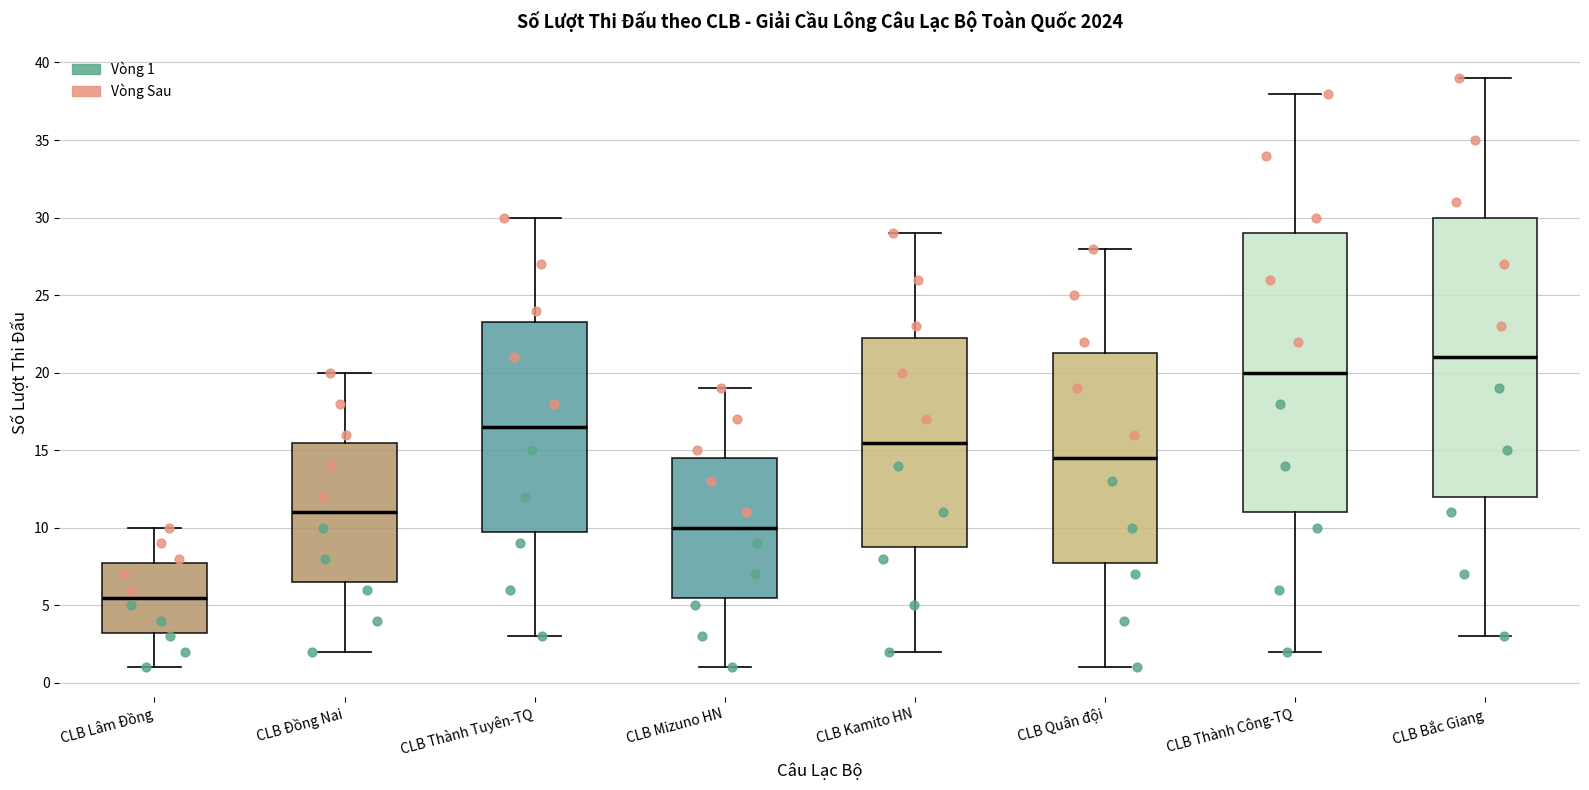

Where does the lower whisker of the box for CLB Kamito HN end on the y-axis? The values are not printed on the chart, so give them approximately, as read against the axis.

2.0